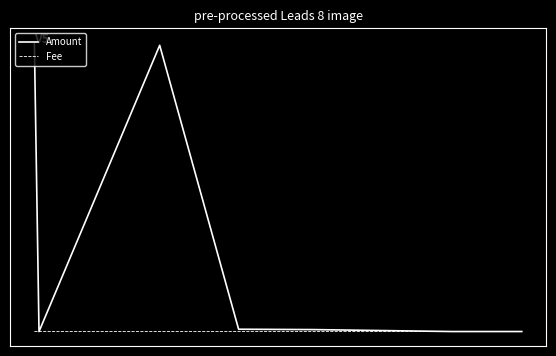

What are all the series names shown in the legend?

Amount, Fee